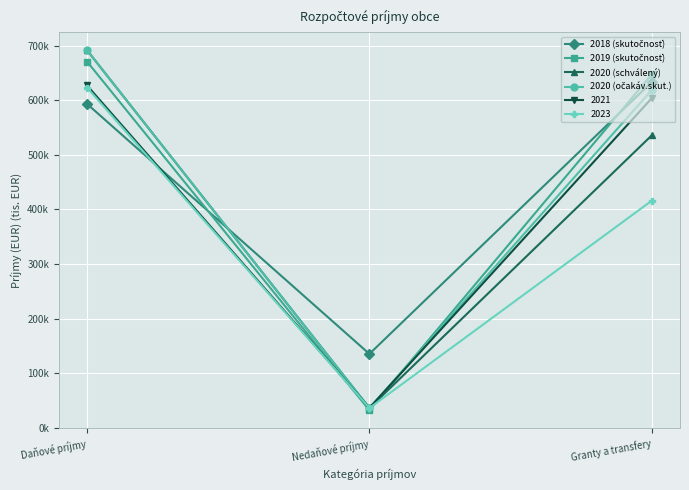

Which series has the largest total across all categories?

2018 (skutočnosť)